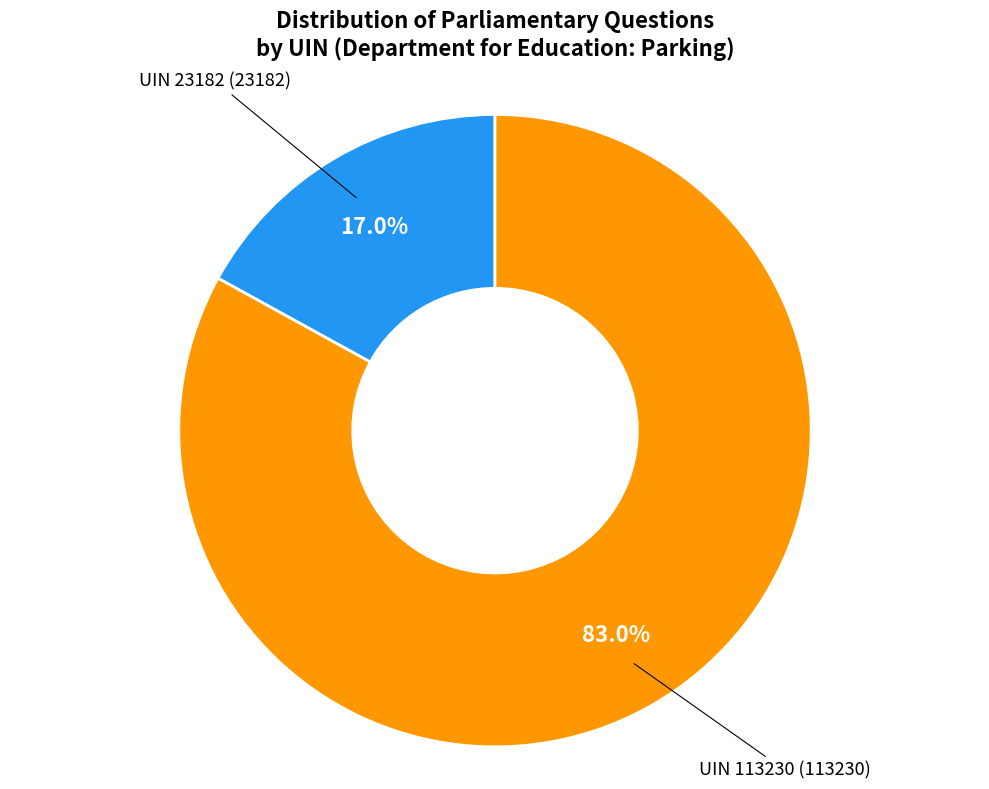

Which slice represents more than half of the pie?

UIN 113230